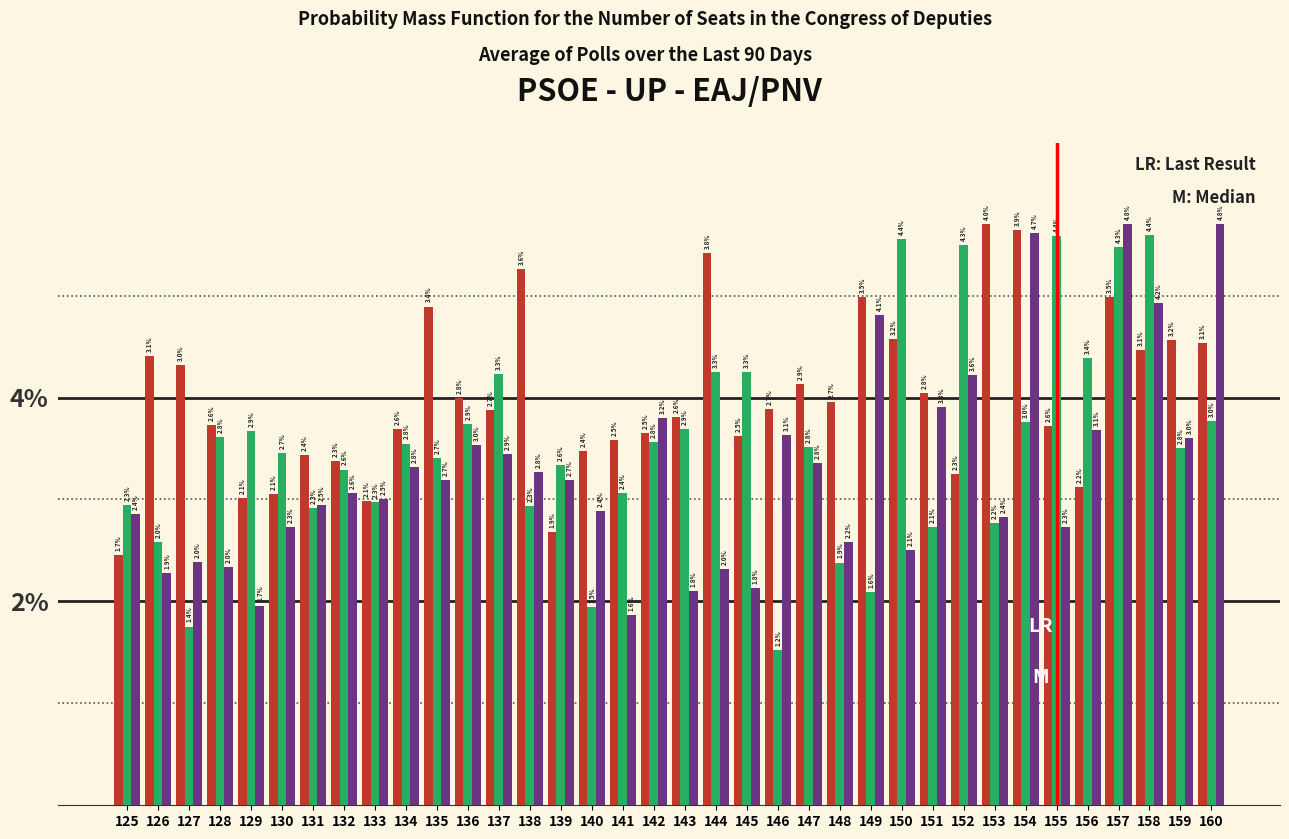

Which category has the lowest value across all series?

146